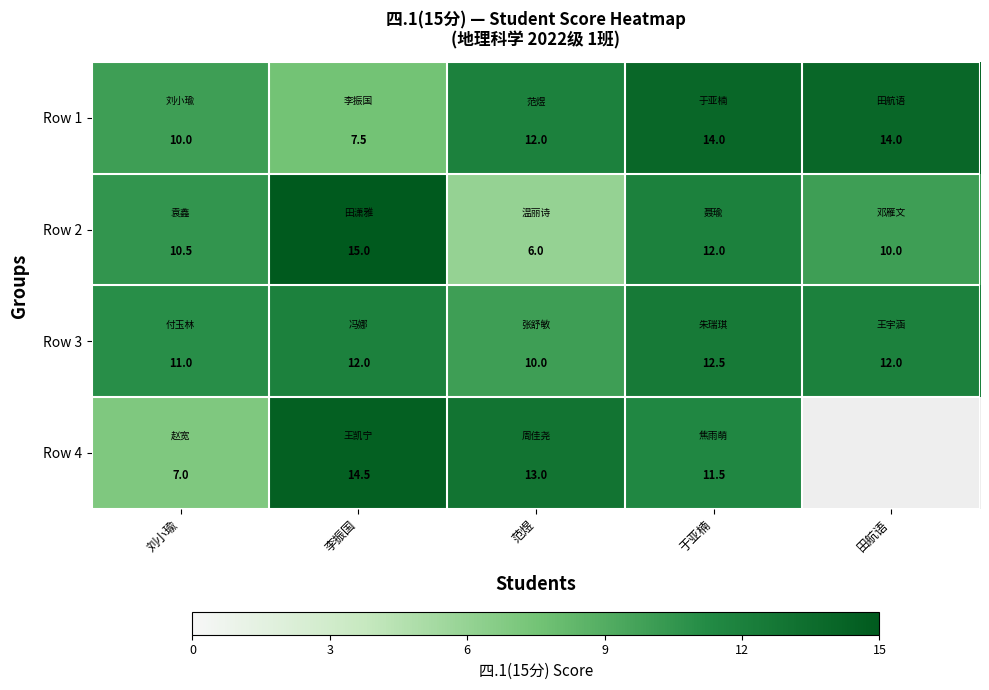

What is the difference between the second highest and minimum values in the Row 1 series?

6.5